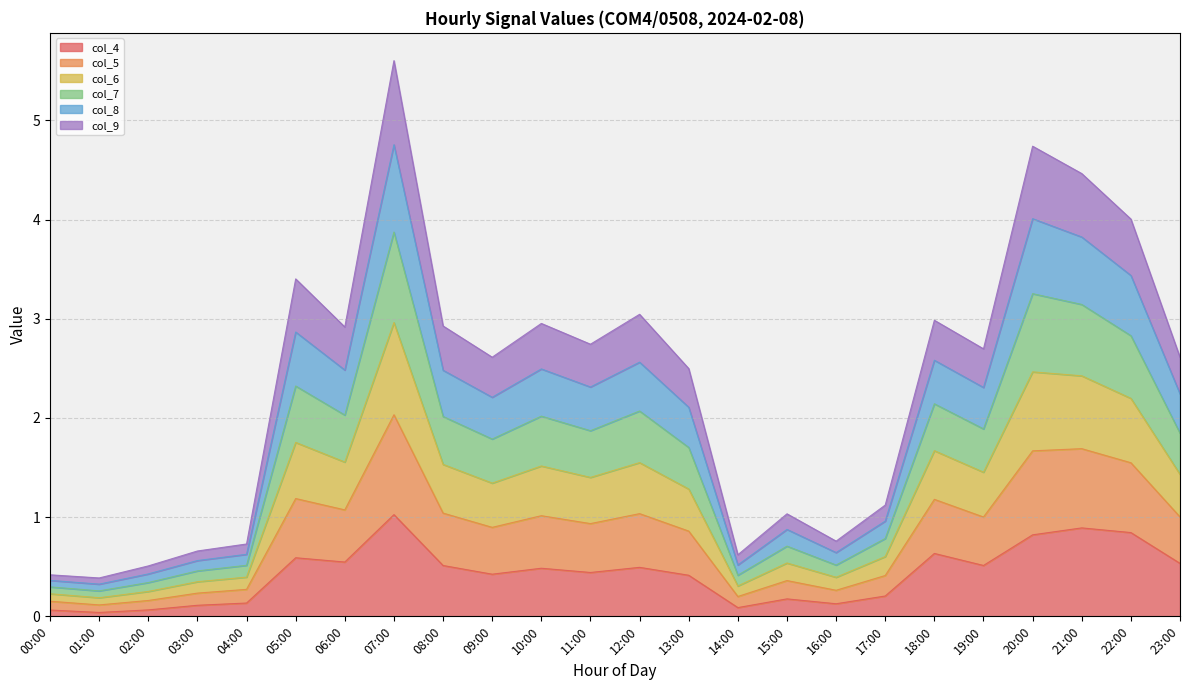

Which category has the highest value in the col_4 series?

07:00